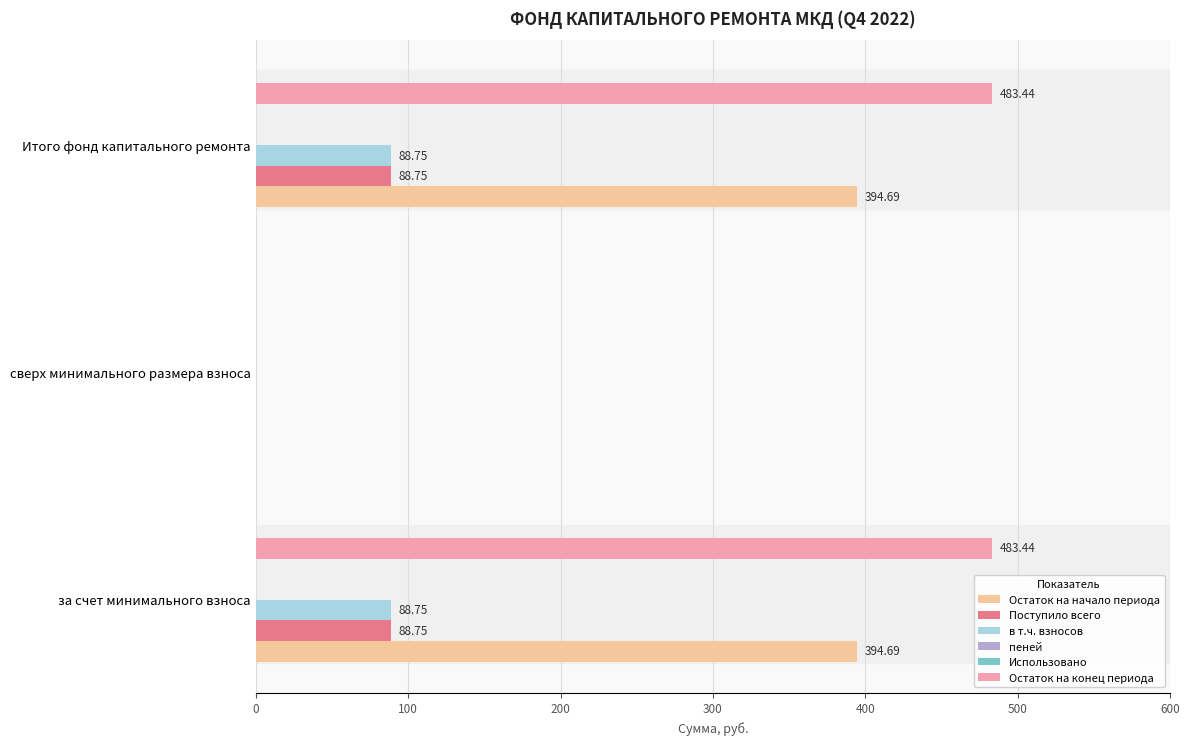

What is the average value of the Использовано series?

0.7